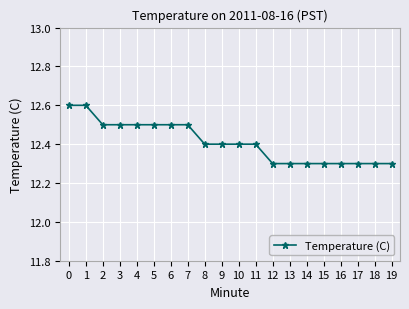

Reading right to left, what are all the values shown in this chart?

19=12.3	18=12.3	17=12.3	16=12.3	15=12.3	14=12.3	13=12.3	12=12.3	11=12.4	10=12.4	9=12.4	8=12.4	7=12.5	6=12.5	5=12.5	4=12.5	3=12.5	2=12.5	1=12.6	0=12.6